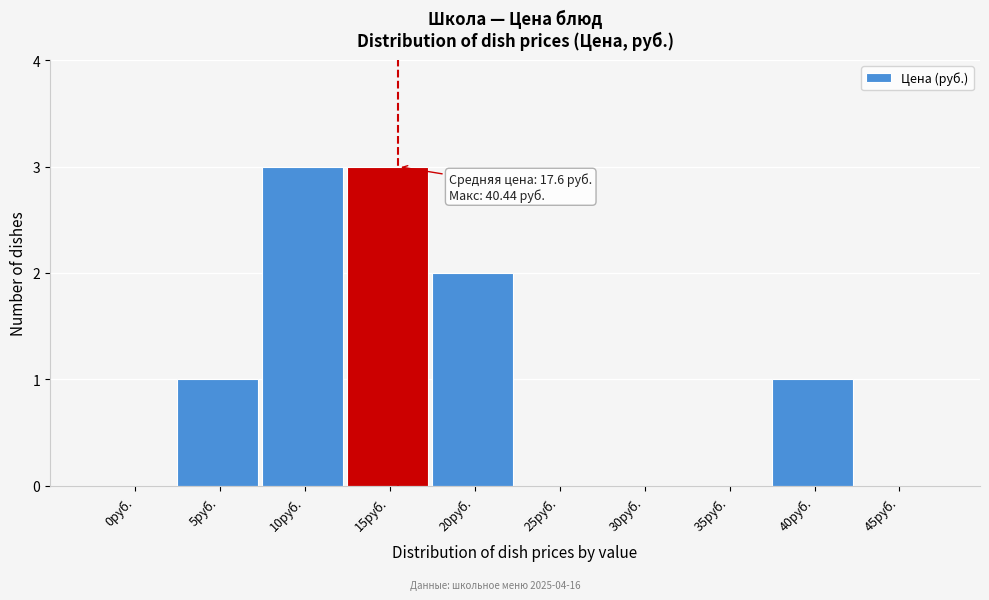

Reading right to left, extract all data points from this chart.

45руб.=0	40руб.=1	35руб.=0	30руб.=0	25руб.=0	20руб.=2	15руб.=3	10руб.=3	5руб.=1	0руб.=0